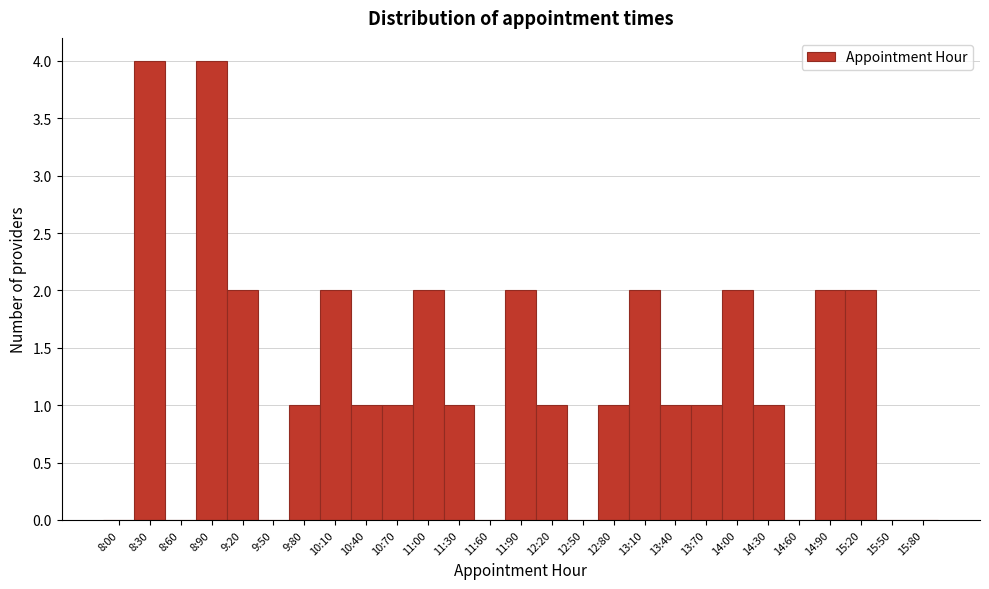

Reading left to right, what are all the values shown in this chart?

8:00=0	8:30=4	8:60=0	8:90=4	9:20=2	9:50=0	9:80=1	10:10=2	10:40=1	10:70=1	11:00=2	11:30=1	11:60=0	11:90=2	12:20=1	12:50=0	12:80=1	13:10=2	13:40=1	13:70=1	14:00=2	14:30=1	14:60=0	14:90=2	15:20=2	15:50=0	15:80=0